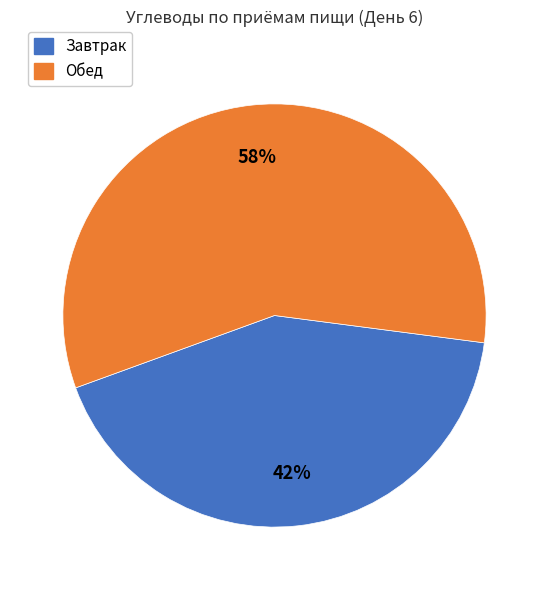

Does any single category account for the majority?

Yes